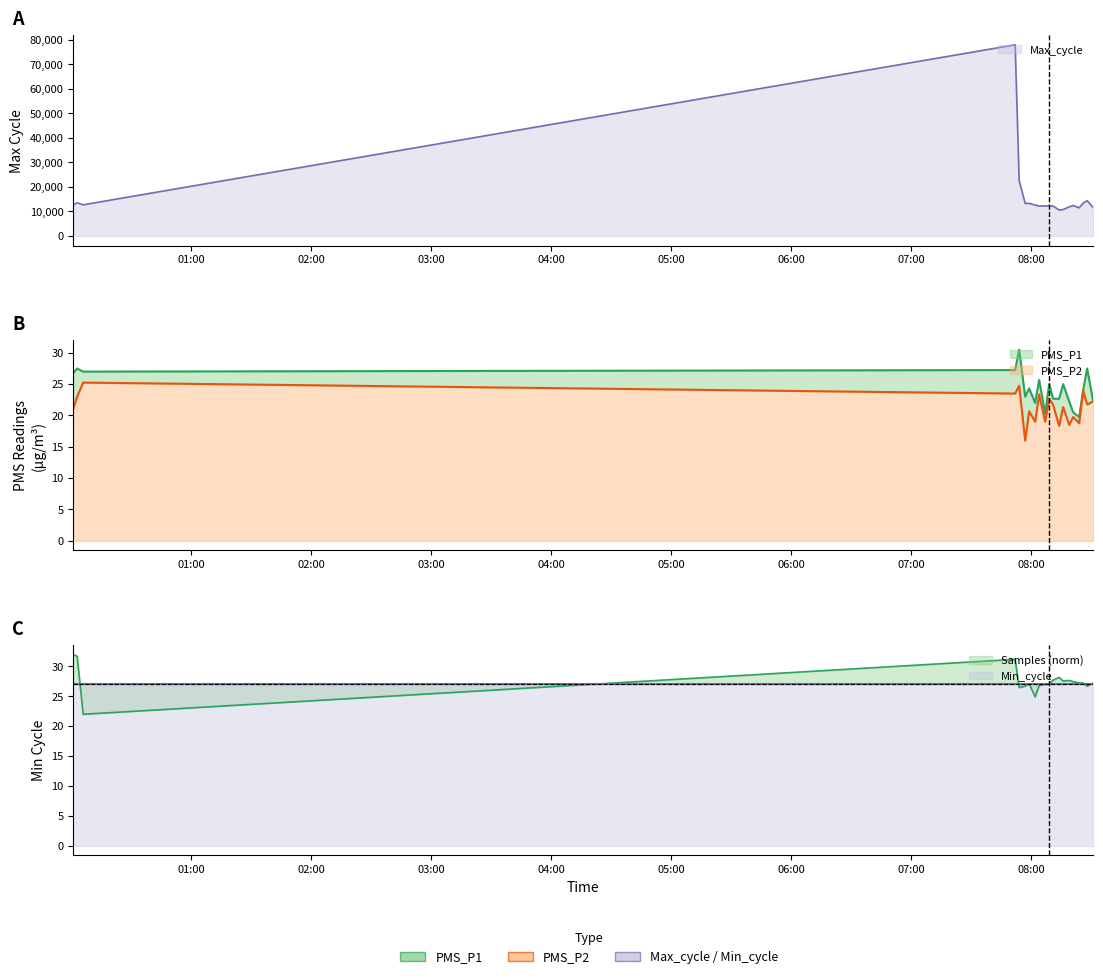

Is the value of Samples at 6 greater than the value of PMS_P1 at 8?

Yes